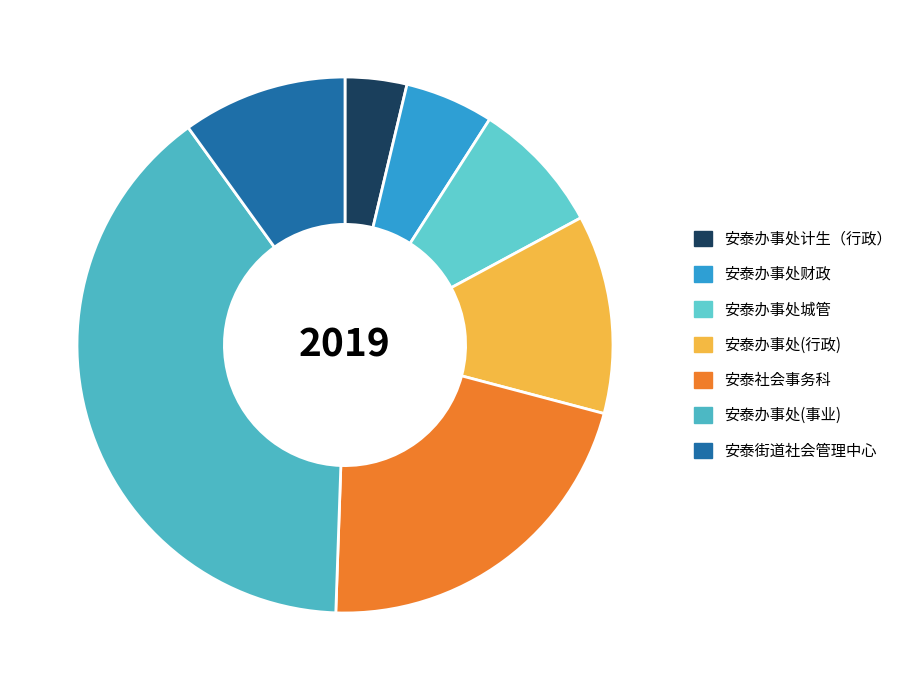

Is the sum of 安泰办事处(事业) and 安泰办事处计生（行政） greater than half?

No